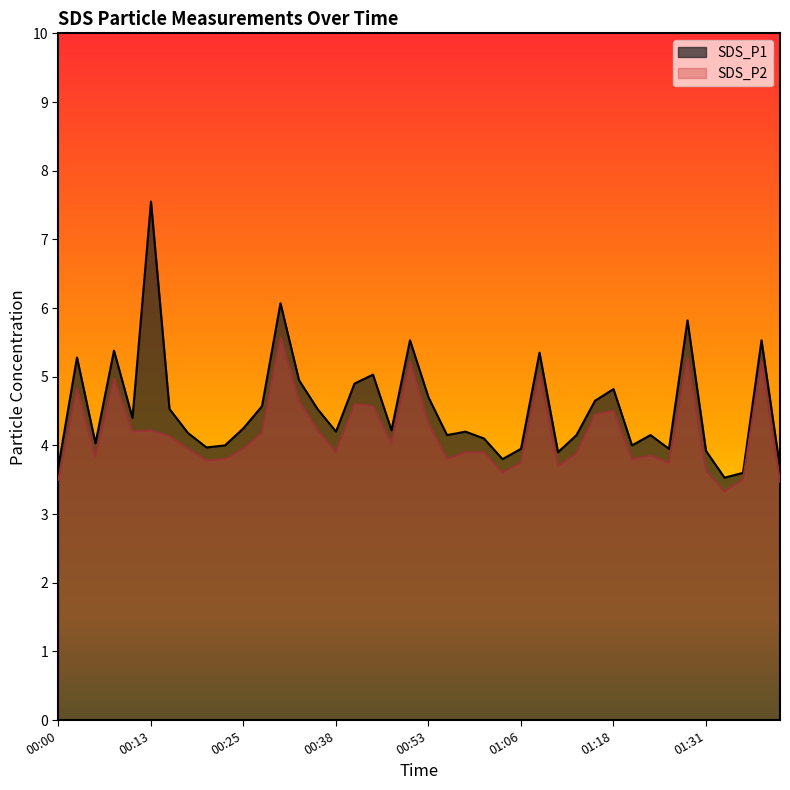

What is the sum of all SDS_P1 values?

181.2